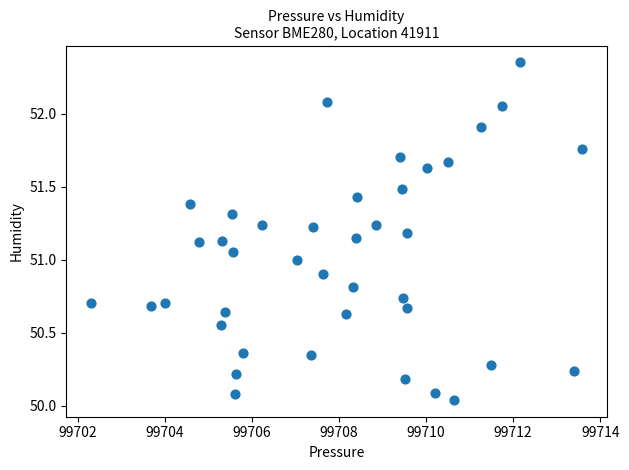

What is the range of X values (max minus min)?

11.3